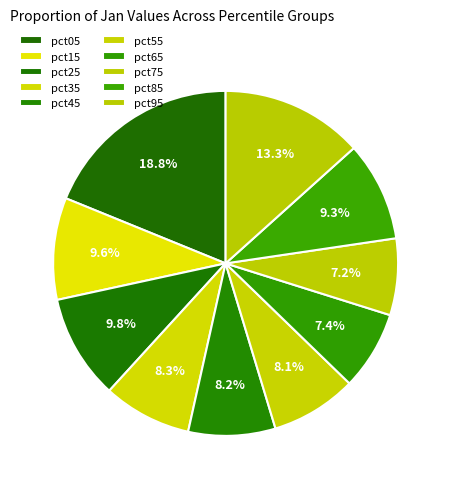

Is it true that pct25 is 10% of the pie?

True